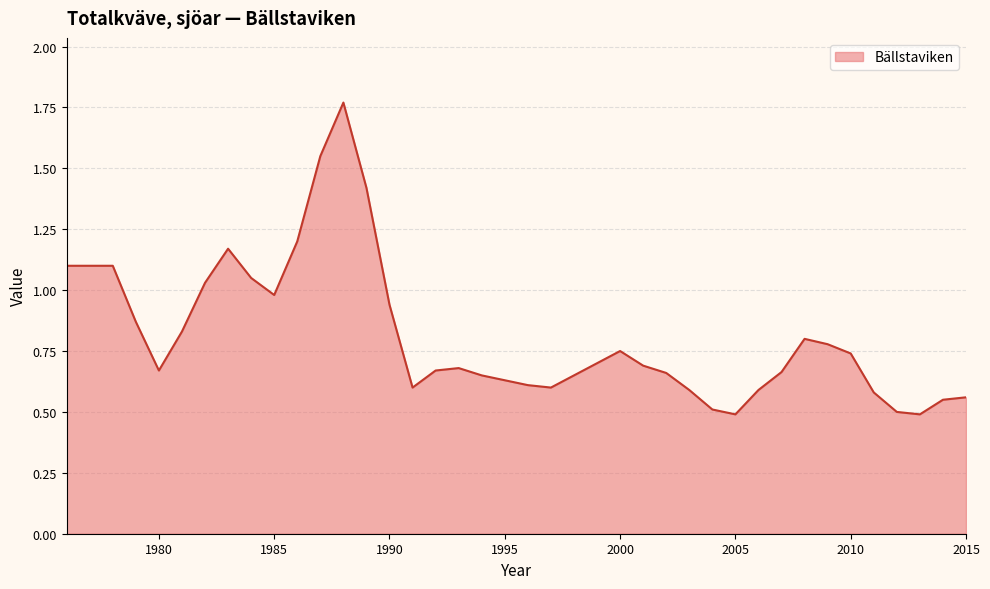

How many lines are shown in the chart?

1